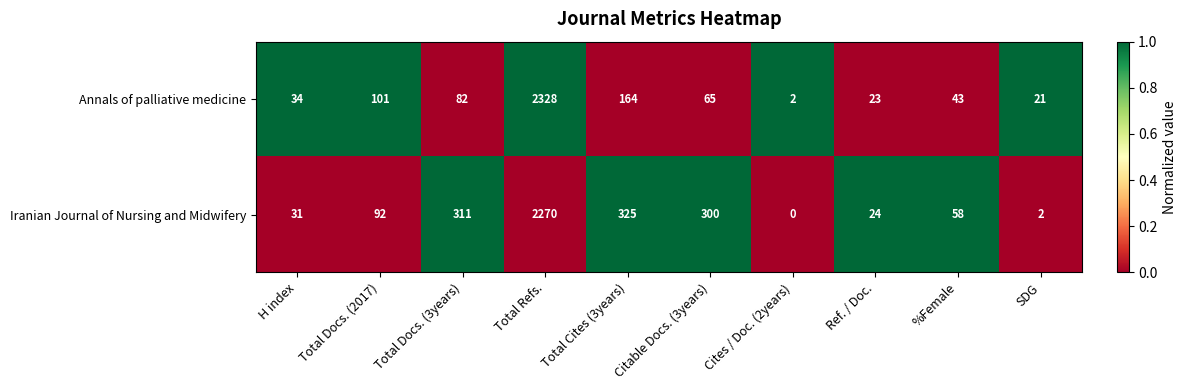

Between Total Docs. (2017) and SDG, which series saw the biggest shift?

Iranian Journal of Nursing and Midwifery